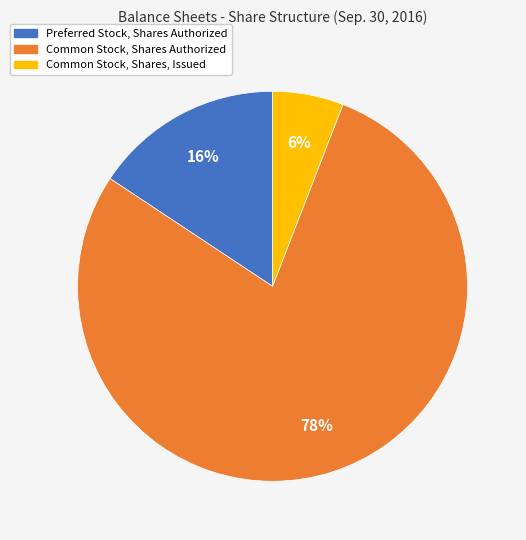

Between Common Stock, Shares Authorized and Preferred Stock, Shares Authorized, which is larger?

Common Stock, Shares Authorized